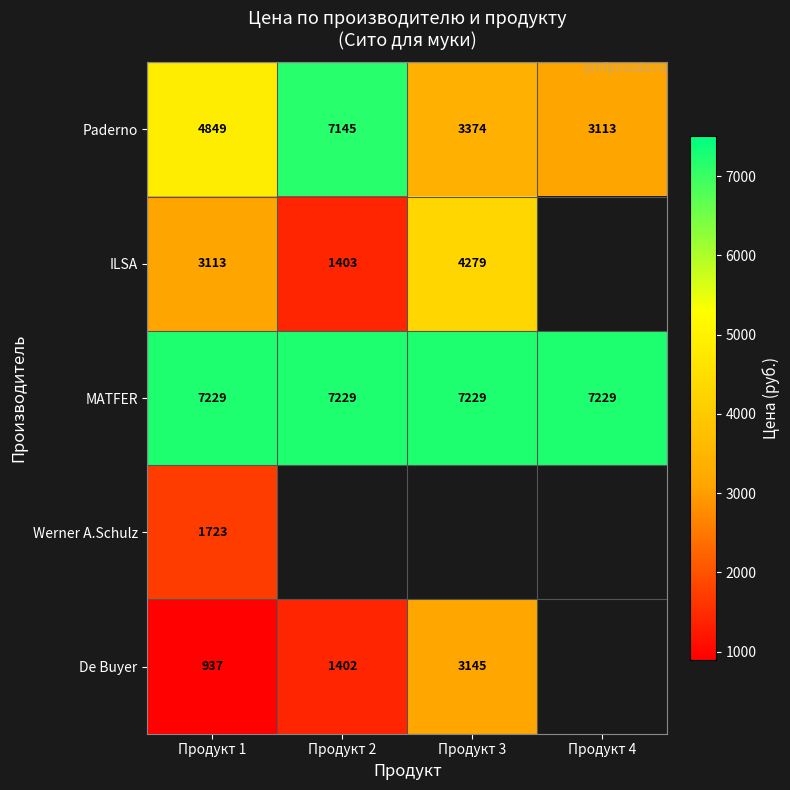

The ILSA series shows 5651 at Продукт 3. True or false?

False